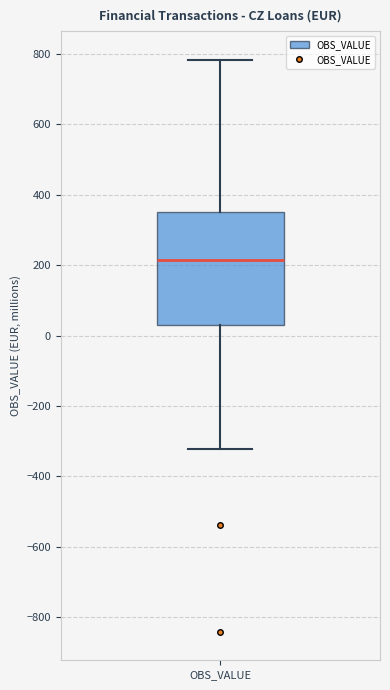

Where does the upper whisker of the box for OBS_VALUE end on the y-axis? The values are not printed on the chart, so give them approximately, as read against the axis.

780